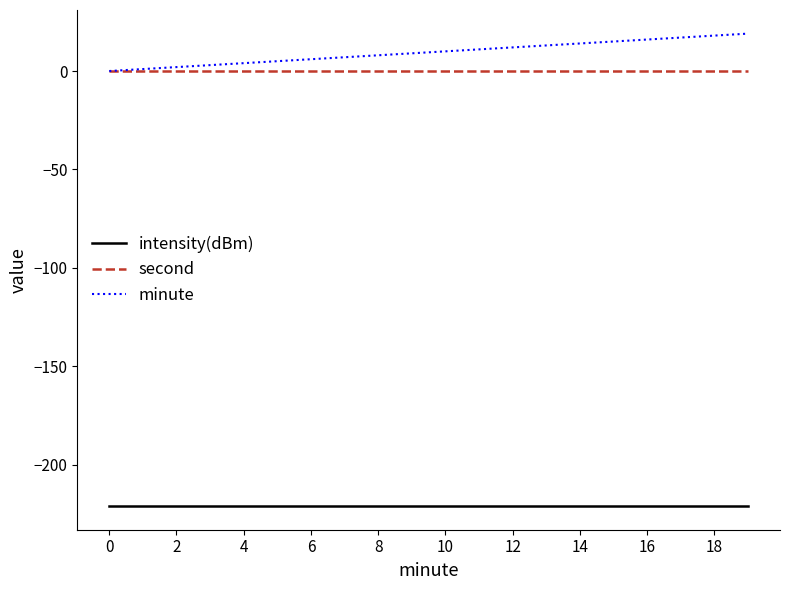

What is the minimum value shown in the chart?

-221.0